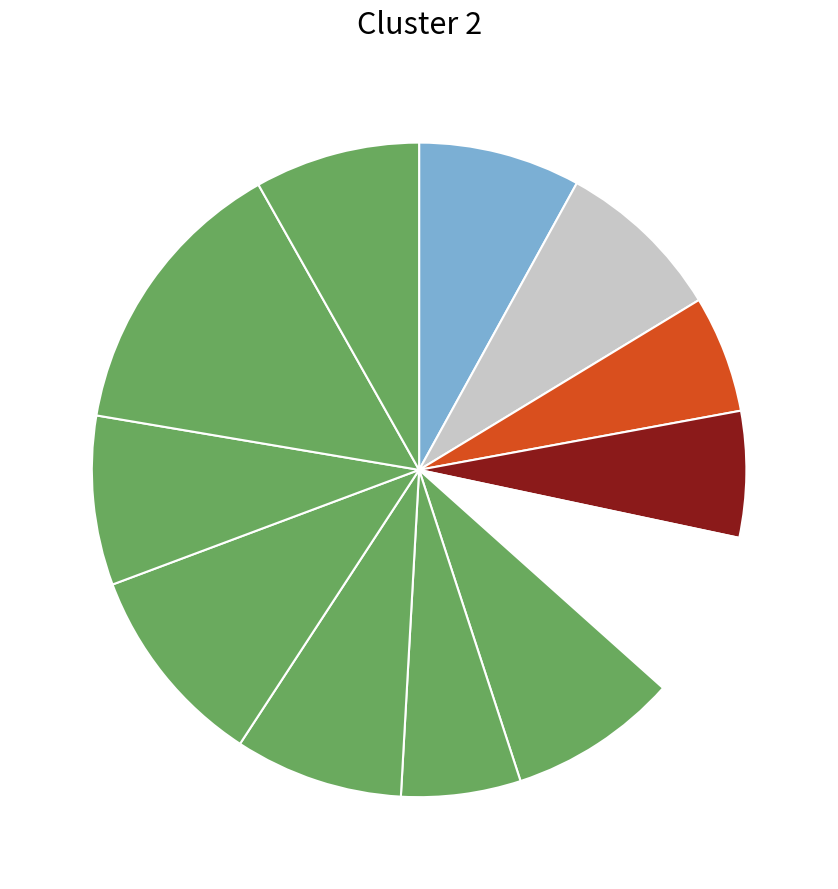

Count the number of slices in the pie.

12